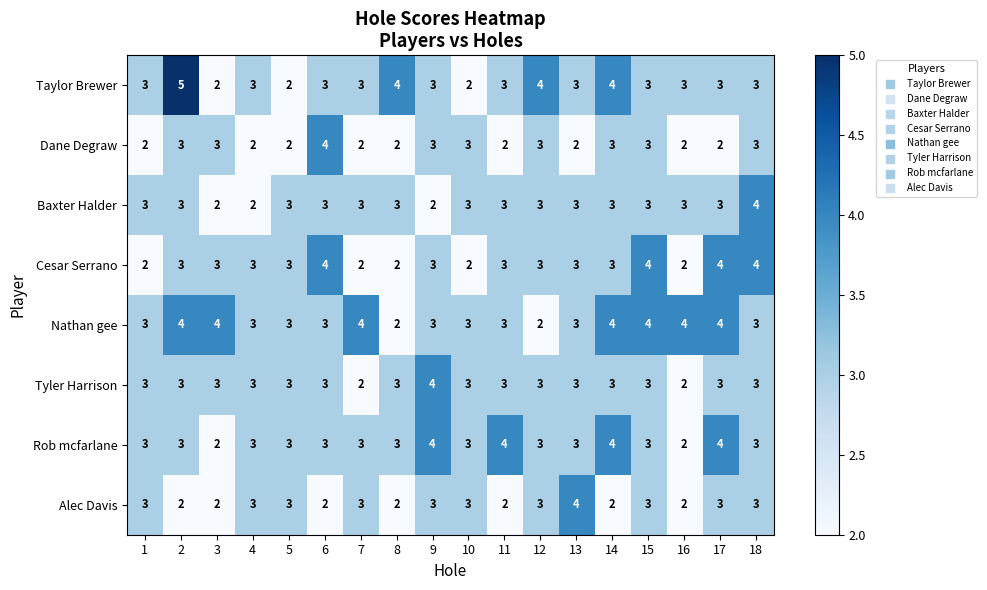

Between 3 and 11, which series saw the biggest shift?

Rob mcfarlane